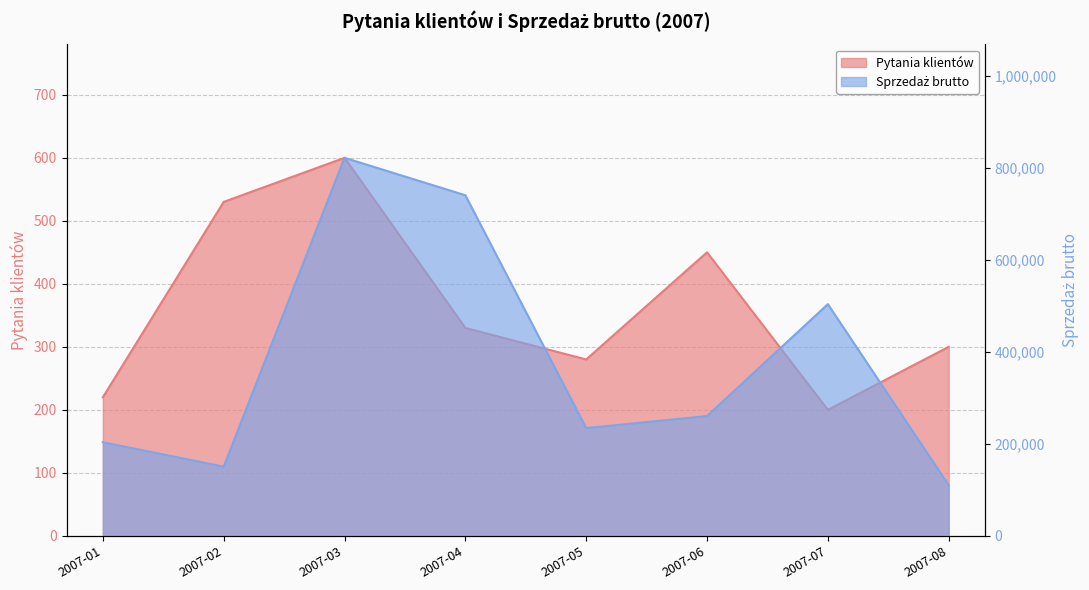

Reading left to right, extract all data points from this chart.

Pytania klientów: 220	530	600	330	280	450	200	300
Sprzedaż brutto: 203432	150453	821420	740004	234234	260324	503453	110132